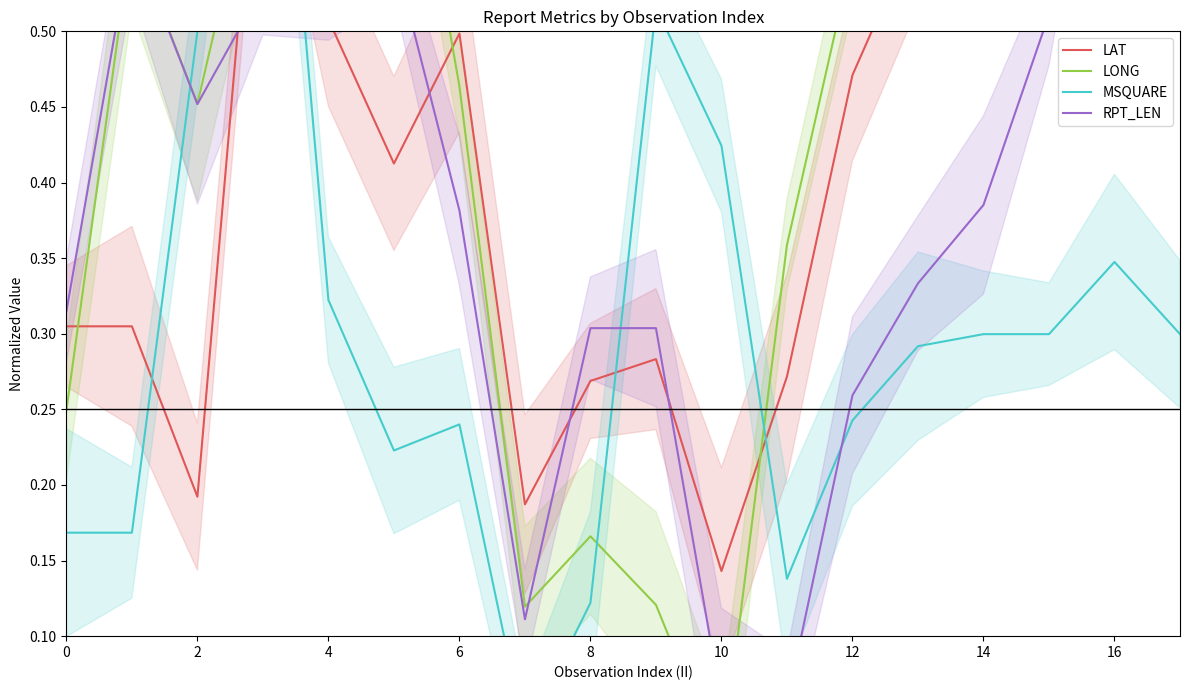

How many interior local peaks does the MSQUARE series have?

4